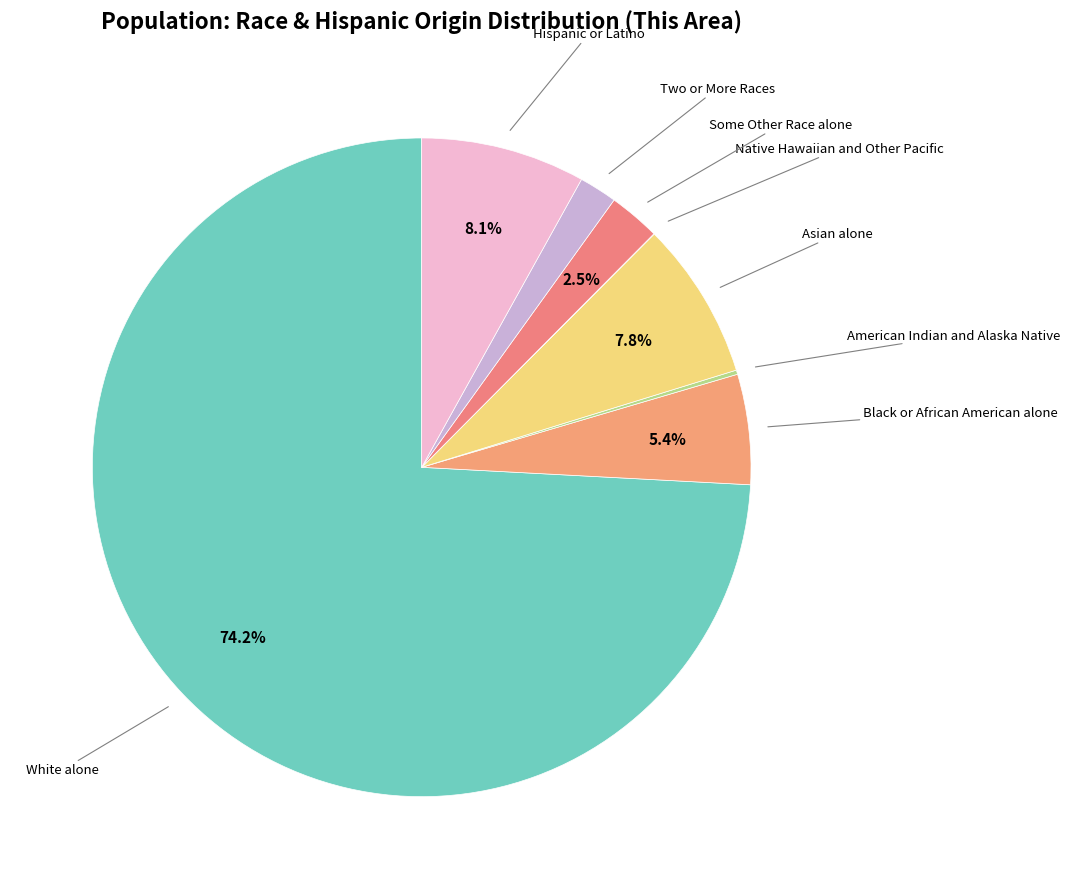

To the nearest percent, what is the difference between the largest and smallest slice percentages?

74%